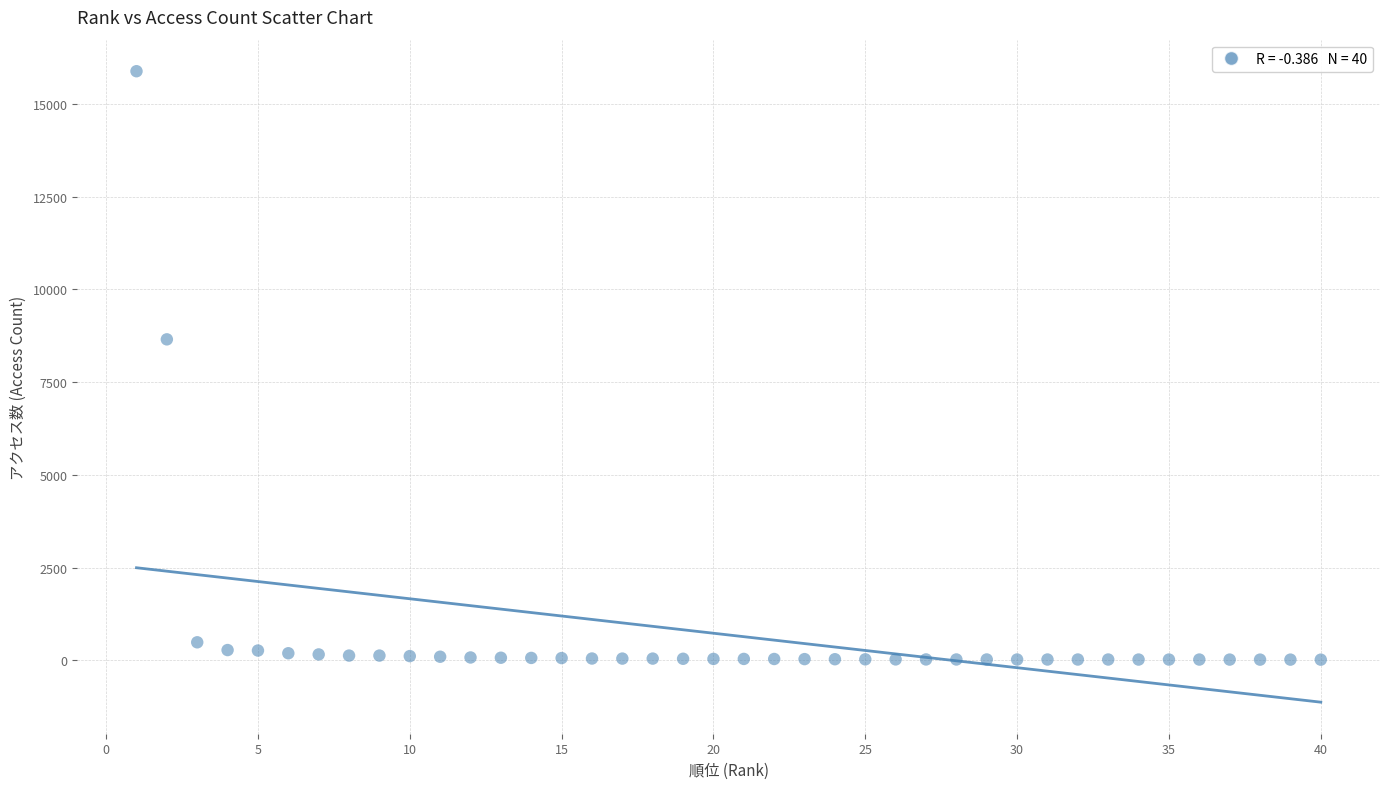

What Y value in the scatter plot is closest to 7951?

8654